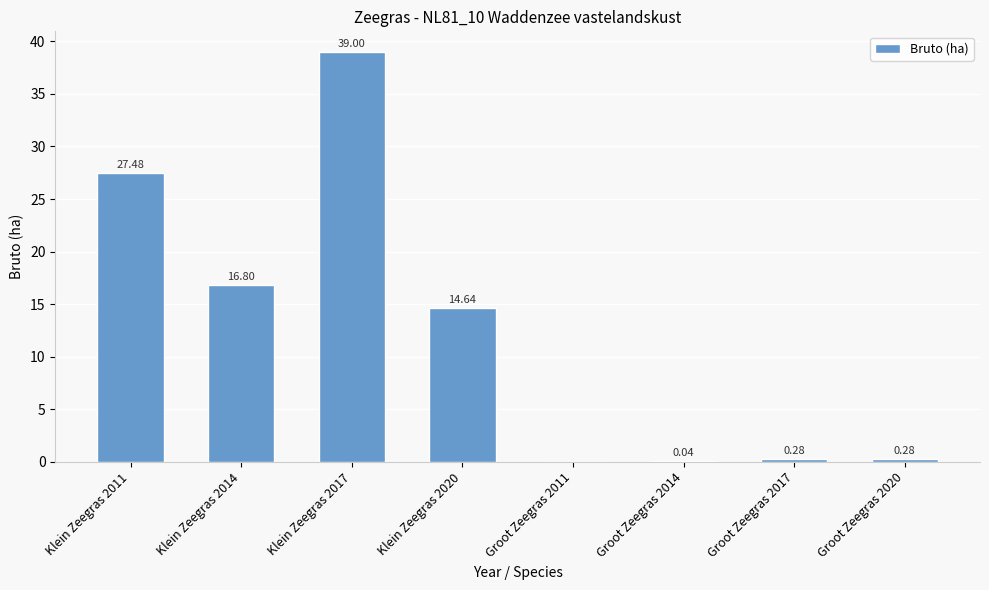

The value at Klein Zeegras 2011 is 45.4. True or false?

False